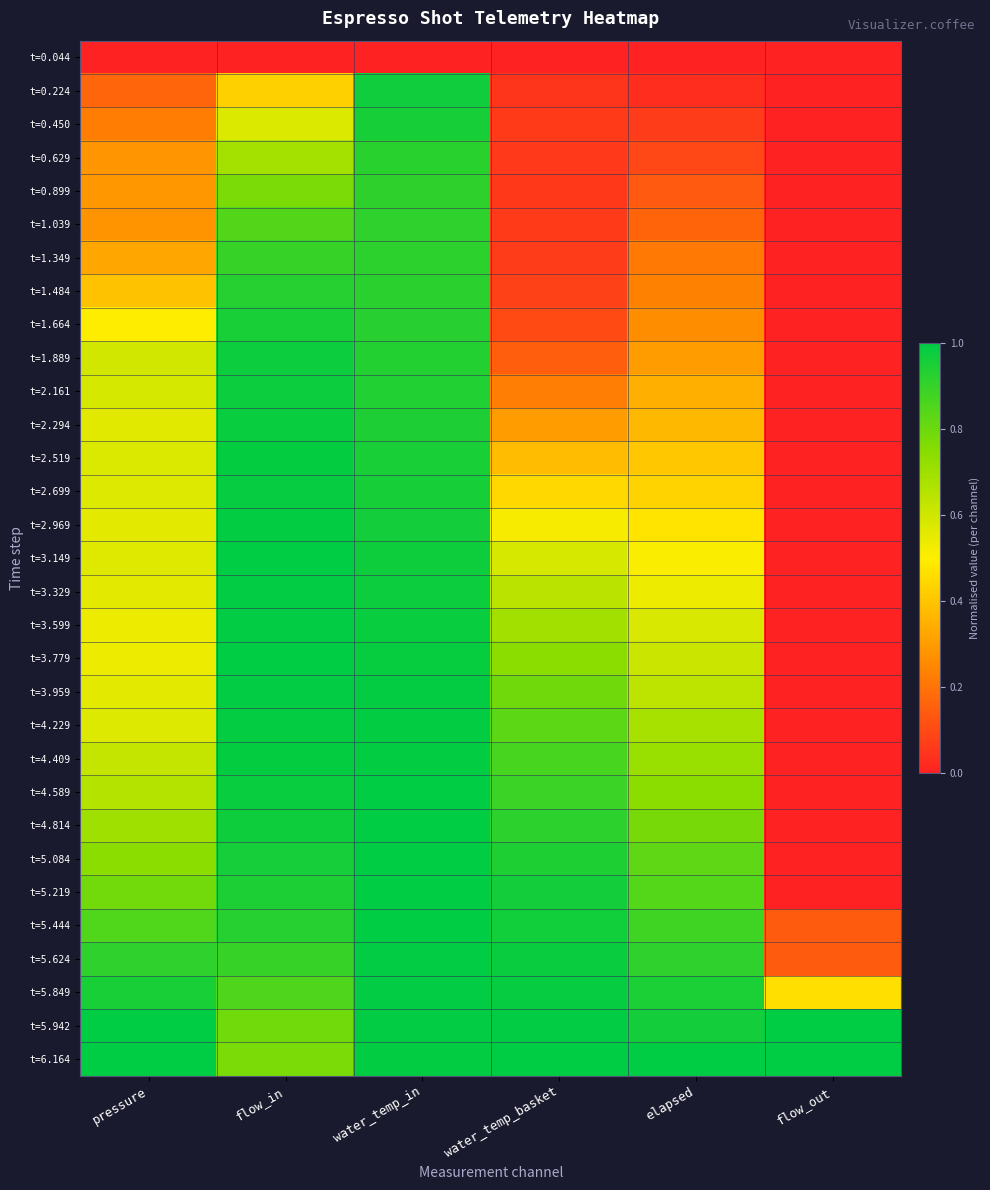

Reading left to right, what are all the values shown in this chart?

t=0.044: pressure=0.0	flow_in=0.0	water_temp_in=0.0	water_temp_basket=0.0	elapsed=0.0	flow_out=0.0
t=0.224: pressure=0.2	flow_in=0.4	water_temp_in=1.0	water_temp_basket=0.0	elapsed=0.0	flow_out=0.0
t=0.450: pressure=0.2	flow_in=0.6	water_temp_in=1.0	water_temp_basket=0.1	elapsed=0.1	flow_out=0.0
t=0.629: pressure=0.3	flow_in=0.7	water_temp_in=0.9	water_temp_basket=0.1	elapsed=0.1	flow_out=0.0
t=0.899: pressure=0.3	flow_in=0.8	water_temp_in=0.9	water_temp_basket=0.1	elapsed=0.1	flow_out=0.0
t=1.039: pressure=0.3	flow_in=0.8	water_temp_in=0.9	water_temp_basket=0.1	elapsed=0.2	flow_out=0.0
t=1.349: pressure=0.3	flow_in=0.9	water_temp_in=0.9	water_temp_basket=0.1	elapsed=0.2	flow_out=0.0
t=1.484: pressure=0.4	flow_in=0.9	water_temp_in=0.9	water_temp_basket=0.1	elapsed=0.2	flow_out=0.0
t=1.664: pressure=0.5	flow_in=1.0	water_temp_in=0.9	water_temp_basket=0.1	elapsed=0.3	flow_out=0.0
t=1.889: pressure=0.6	flow_in=1.0	water_temp_in=0.9	water_temp_basket=0.2	elapsed=0.3	flow_out=0.0
t=2.161: pressure=0.6	flow_in=1.0	water_temp_in=0.9	water_temp_basket=0.2	elapsed=0.3	flow_out=0.0
t=2.294: pressure=0.6	flow_in=1.0	water_temp_in=0.9	water_temp_basket=0.3	elapsed=0.4	flow_out=0.0
t=2.519: pressure=0.6	flow_in=1.0	water_temp_in=1.0	water_temp_basket=0.4	elapsed=0.4	flow_out=0.0
t=2.699: pressure=0.6	flow_in=1.0	water_temp_in=1.0	water_temp_basket=0.4	elapsed=0.4	flow_out=0.0
t=2.969: pressure=0.6	flow_in=1.0	water_temp_in=1.0	water_temp_basket=0.5	elapsed=0.5	flow_out=0.0
t=3.149: pressure=0.6	flow_in=1.0	water_temp_in=1.0	water_temp_basket=0.6	elapsed=0.5	flow_out=0.0
t=3.329: pressure=0.6	flow_in=1.0	water_temp_in=1.0	water_temp_basket=0.6	elapsed=0.5	flow_out=0.0
t=3.599: pressure=0.5	flow_in=1.0	water_temp_in=1.0	water_temp_basket=0.7	elapsed=0.6	flow_out=0.0
t=3.779: pressure=0.5	flow_in=1.0	water_temp_in=1.0	water_temp_basket=0.7	elapsed=0.6	flow_out=0.0
t=3.959: pressure=0.6	flow_in=1.0	water_temp_in=1.0	water_temp_basket=0.8	elapsed=0.6	flow_out=0.0
t=4.229: pressure=0.6	flow_in=1.0	water_temp_in=1.0	water_temp_basket=0.8	elapsed=0.7	flow_out=0.0
t=4.409: pressure=0.6	flow_in=1.0	water_temp_in=1.0	water_temp_basket=0.9	elapsed=0.7	flow_out=0.0
t=4.589: pressure=0.7	flow_in=1.0	water_temp_in=1.0	water_temp_basket=0.9	elapsed=0.7	flow_out=0.0
t=4.814: pressure=0.7	flow_in=1.0	water_temp_in=1.0	water_temp_basket=0.9	elapsed=0.8	flow_out=0.0
t=5.084: pressure=0.7	flow_in=1.0	water_temp_in=1.0	water_temp_basket=0.9	elapsed=0.8	flow_out=0.0
t=5.219: pressure=0.8	flow_in=0.9	water_temp_in=1.0	water_temp_basket=1.0	elapsed=0.8	flow_out=0.0
t=5.444: pressure=0.9	flow_in=0.9	water_temp_in=1.0	water_temp_basket=1.0	elapsed=0.9	flow_out=0.1
t=5.624: pressure=0.9	flow_in=0.9	water_temp_in=1.0	water_temp_basket=1.0	elapsed=0.9	flow_out=0.1
t=5.849: pressure=1.0	flow_in=0.9	water_temp_in=1.0	water_temp_basket=1.0	elapsed=0.9	flow_out=0.5
t=5.942: pressure=1.0	flow_in=0.8	water_temp_in=1.0	water_temp_basket=1.0	elapsed=1.0	flow_out=1.0
t=6.164: pressure=1.0	flow_in=0.8	water_temp_in=1.0	water_temp_basket=1.0	elapsed=1.0	flow_out=1.0